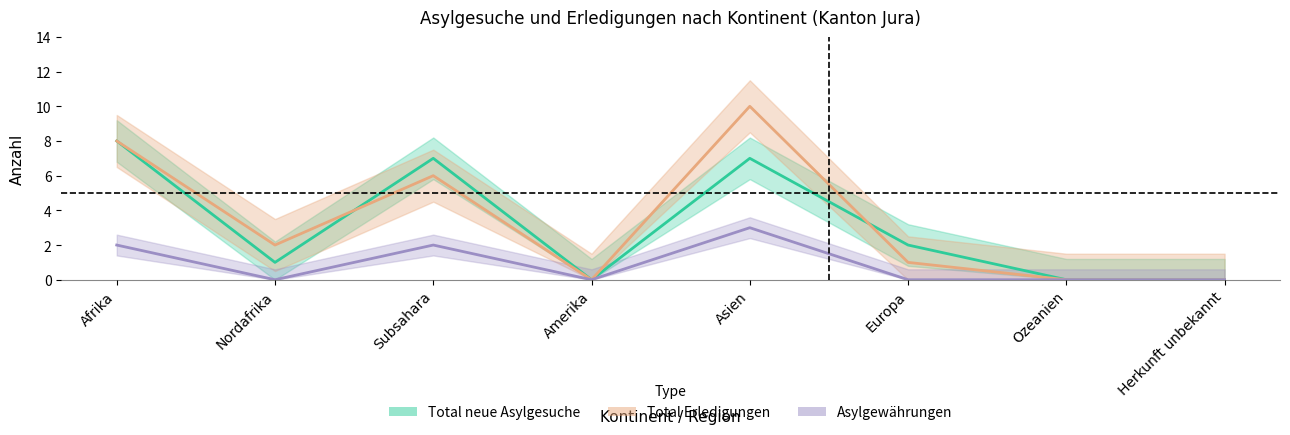

Where does the Total Erledigungen series first go above 2?

Afrika